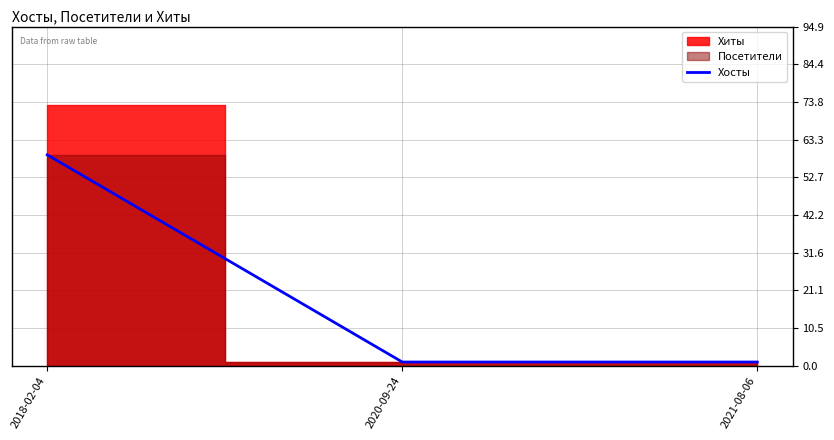

What is the maximum value for Хосты?

59